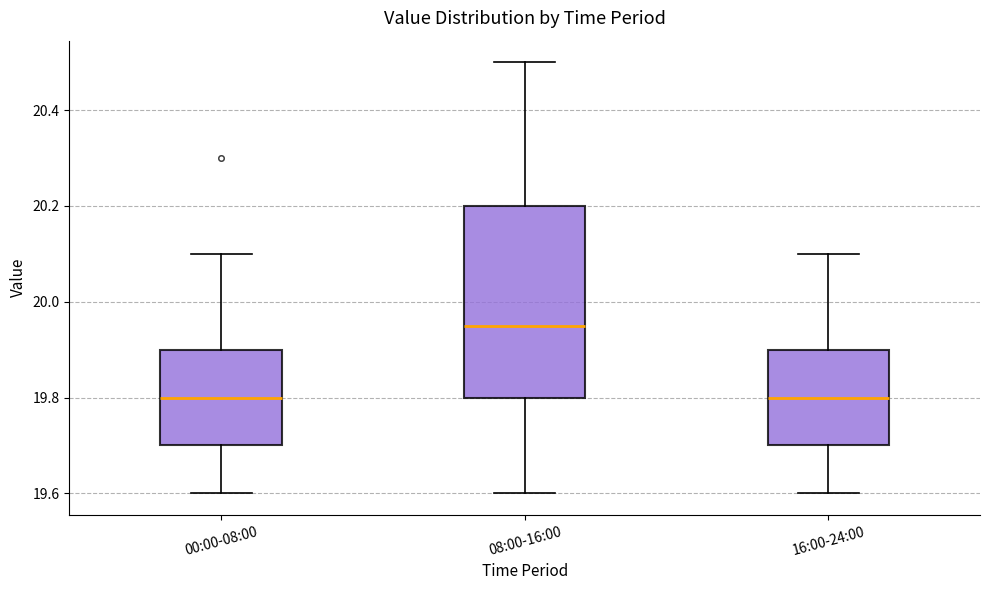

Reading left to right, transcribe this box plot: for each box, give where its median line is, the range the box spans, and where its two whiskers end, as read against the y-axis. The values are not printed on the chart, so give them approximately, as read against the axis.

00:00-08:00: median 19.80, box 19.70 to 19.90, whiskers 19.60 to 20.10
08:00-16:00: median 19.96, box 19.80 to 20.20, whiskers 19.60 to 20.50
16:00-24:00: median 19.80, box 19.70 to 19.90, whiskers 19.60 to 20.10